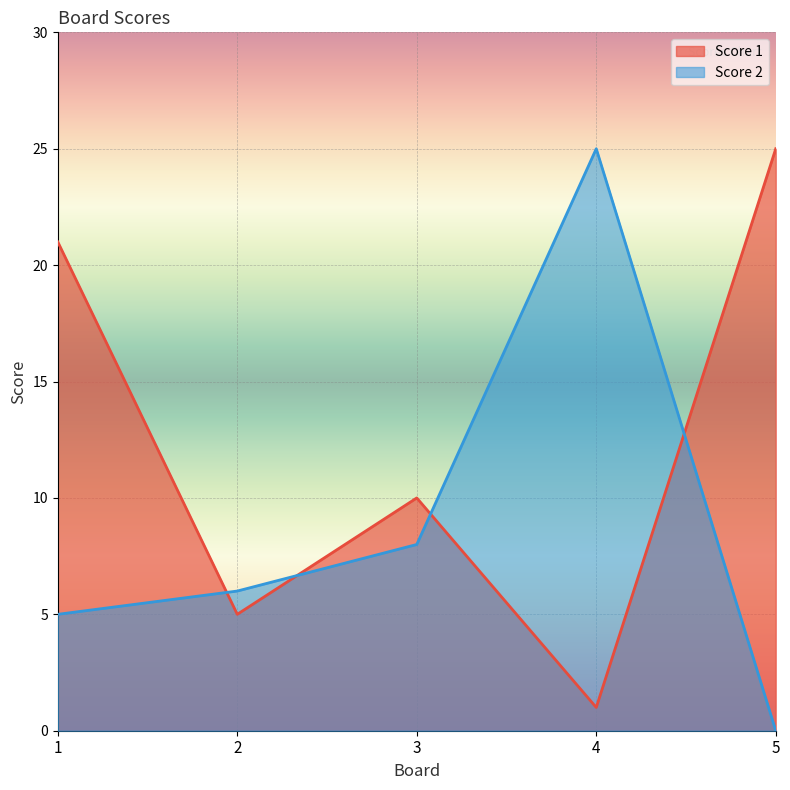

True or false: Score 1 has more than 1 points higher than both neighbors.

False